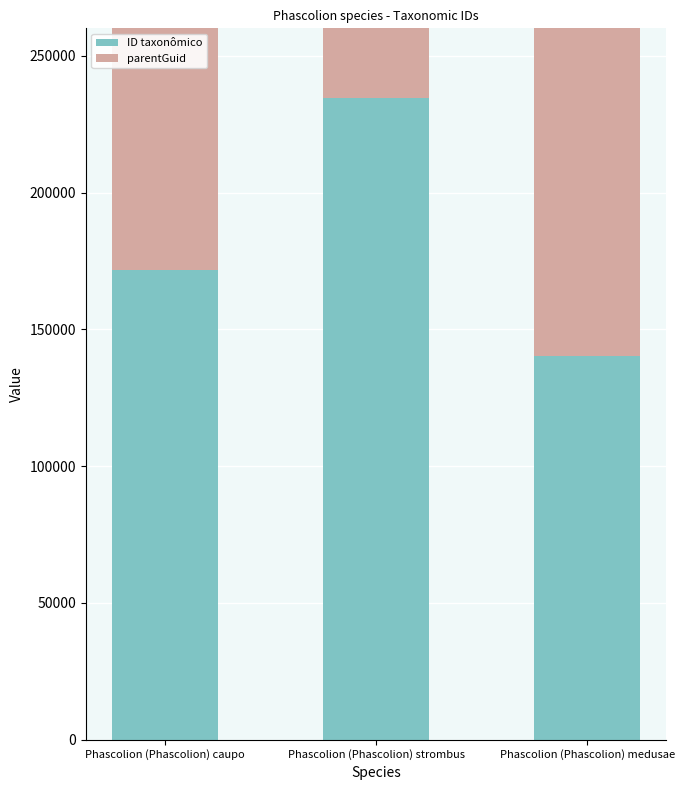

Is it true that parentGuid equals 234701 at Phascolion (Phascolion) caupo?

True